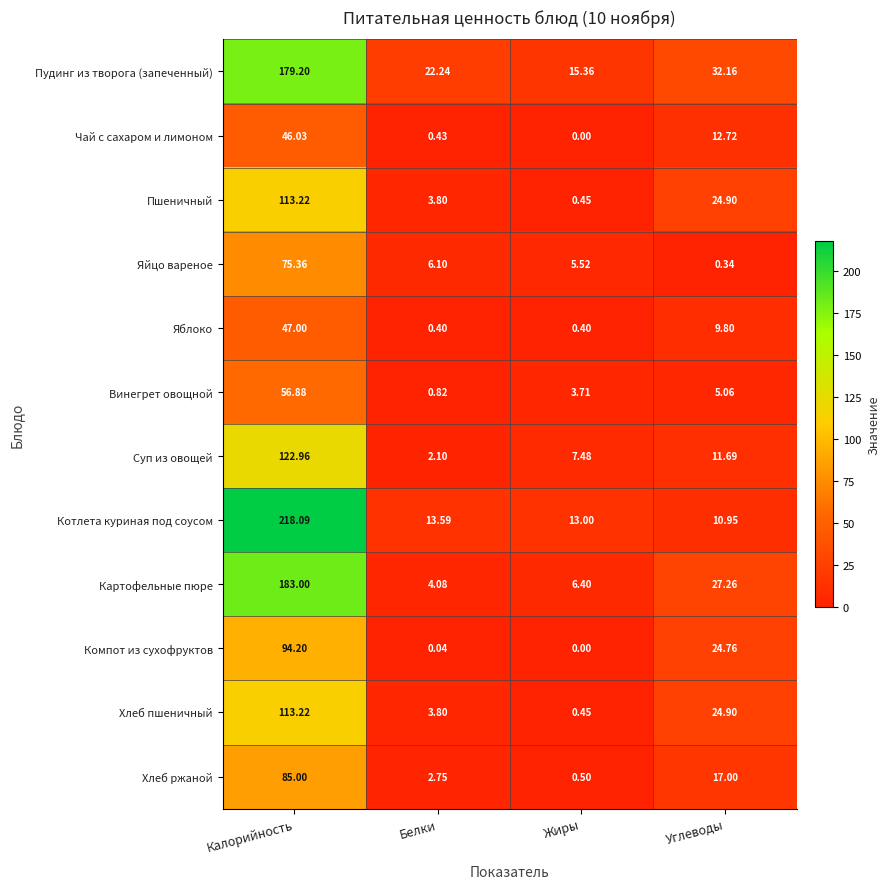

Rank the categories by Котлета куриная под соусом value from highest to lowest.

Калорийность, Белки, Жиры, Углеводы